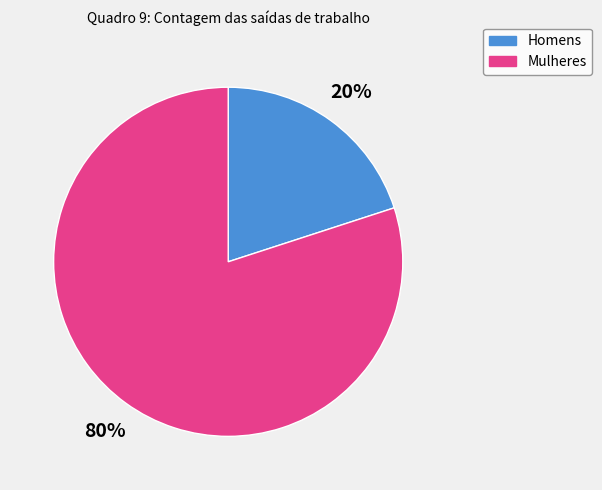

Count the number of slices in the pie.

2